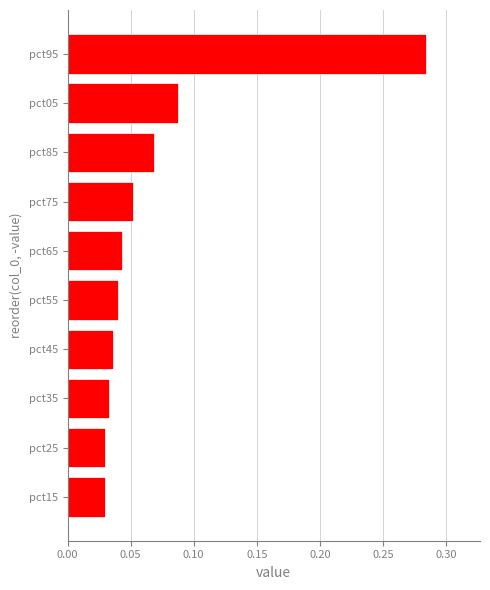

The chart shows a value of 0.1 at pct55. True or false?

False